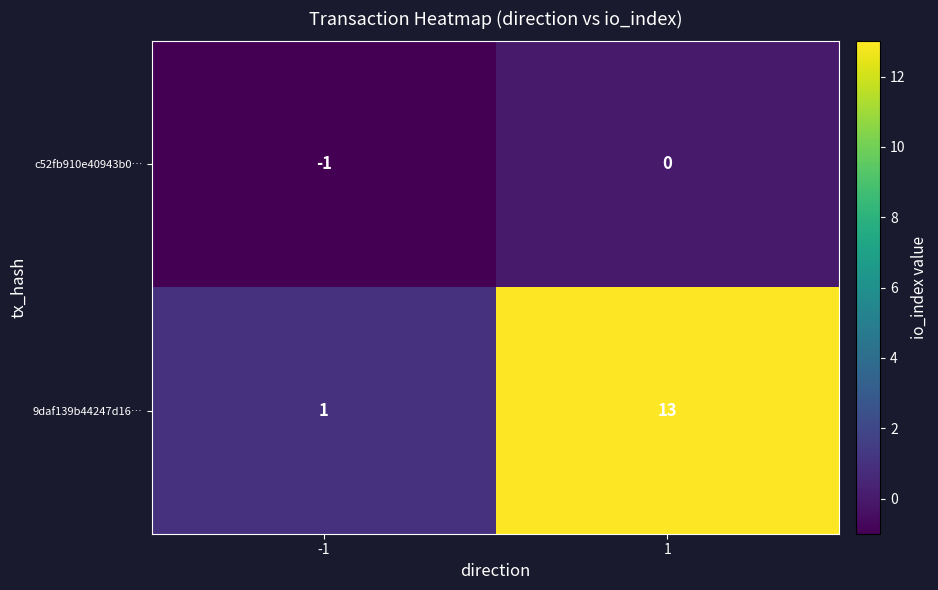

Rank the series by their maximum value, from lowest to highest.

c52fb910e40943b0…, 9daf139b44247d16…